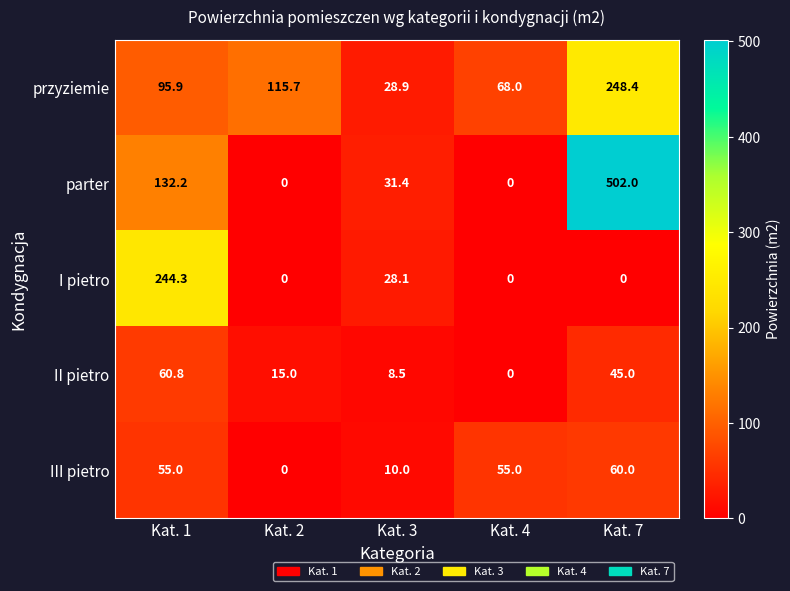

The II pietro series shows 45.0 at Kat. 7. True or false?

True